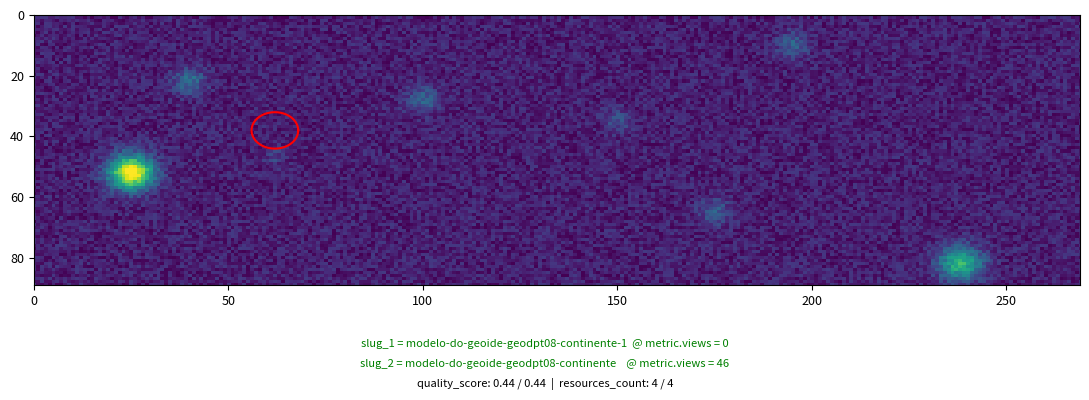

Is the value of modelo-do-geoide-geodpt08-continente-1 at 15 greater than the value of modelo-do-geoide-geodpt08-continente at 19?

No